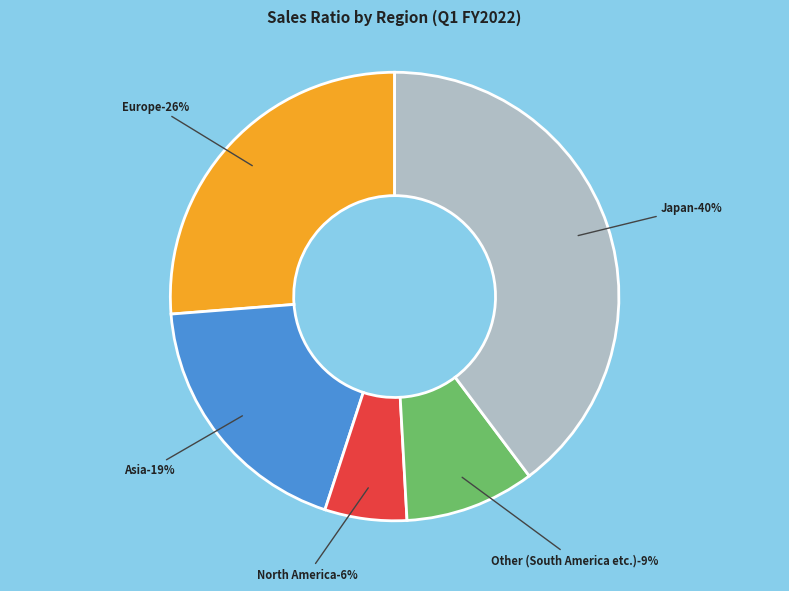

Which slice is the smallest?

North America